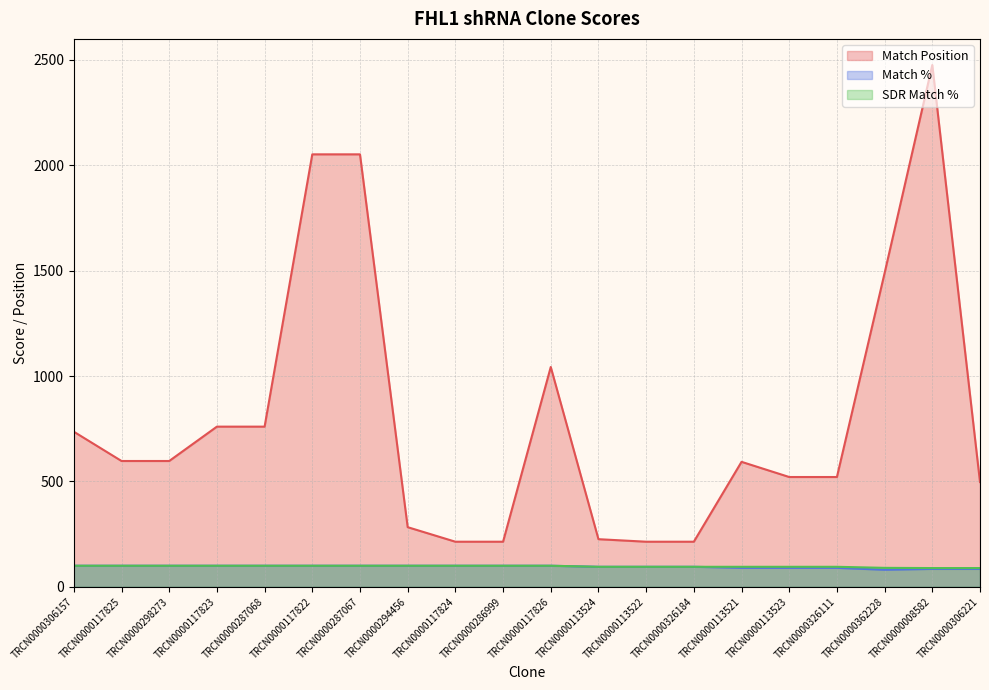

What is the spread (max minus min) of values at TRCN0000117823?

660